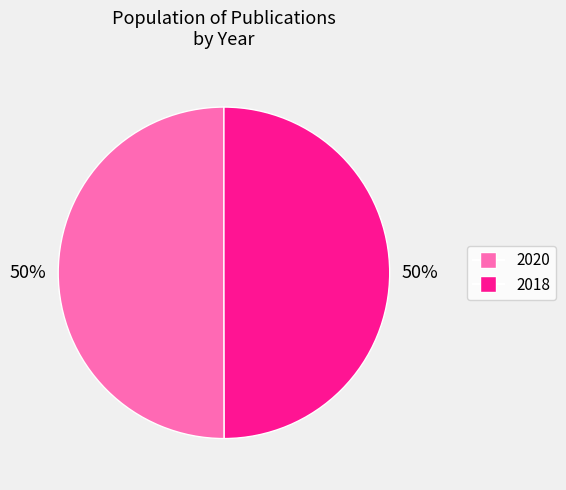

To the nearest percent, what portion does 2020 represent?

50%